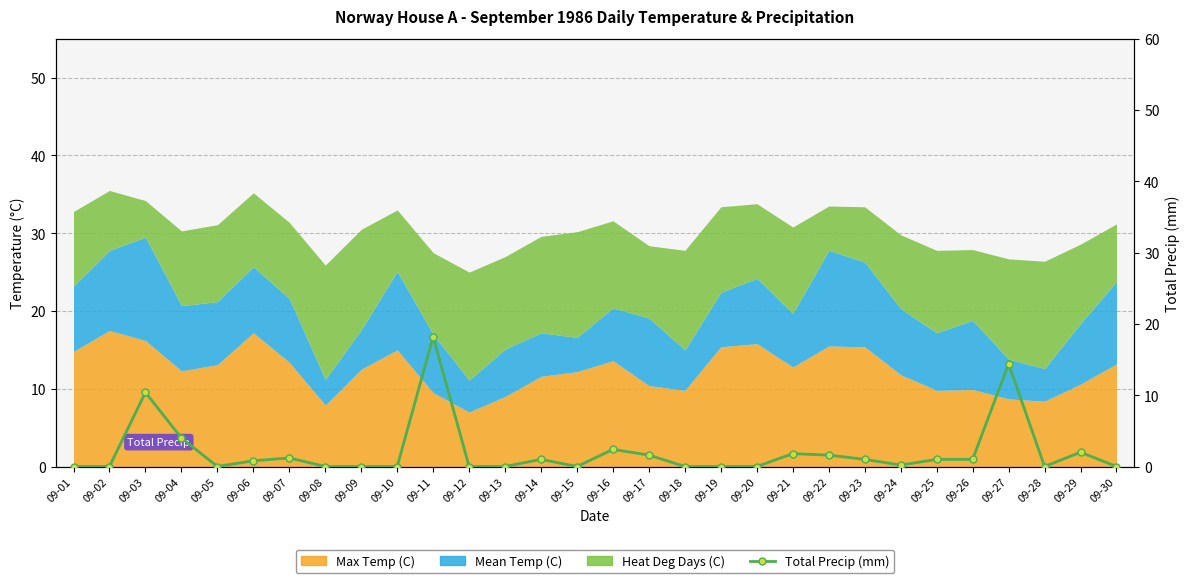

Rank the categories by value from lowest to highest.

09-01, 09-02, 09-05, 09-08, 09-09, 09-10, 09-12, 09-13, 09-15, 09-18, 09-19, 09-20, 09-28, 09-30, 09-24, 09-06, 09-14, 09-23, 09-25, 09-26, 09-07, 09-17, 09-22, 09-21, 09-29, 09-16, 09-04, 09-03, 09-27, 09-11